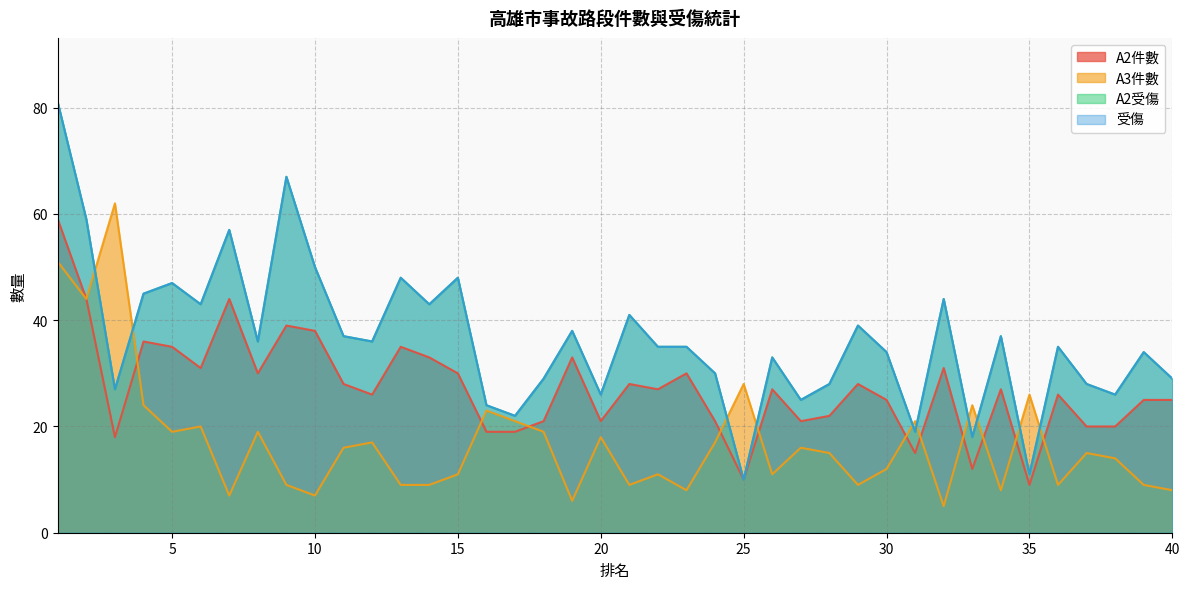

Where does the A3件數 series first go above 15?

1